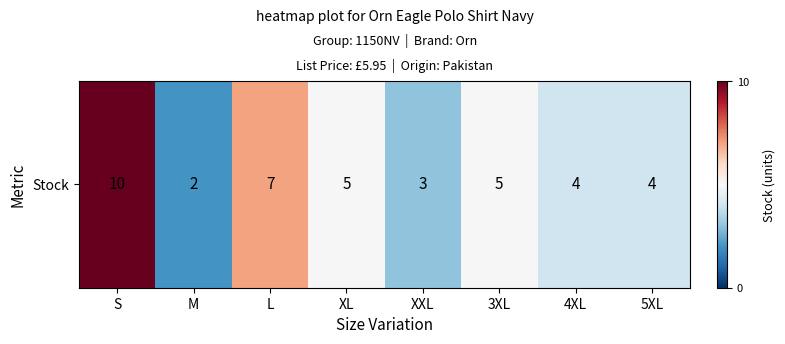

Which category has the lowest value across all series?

M